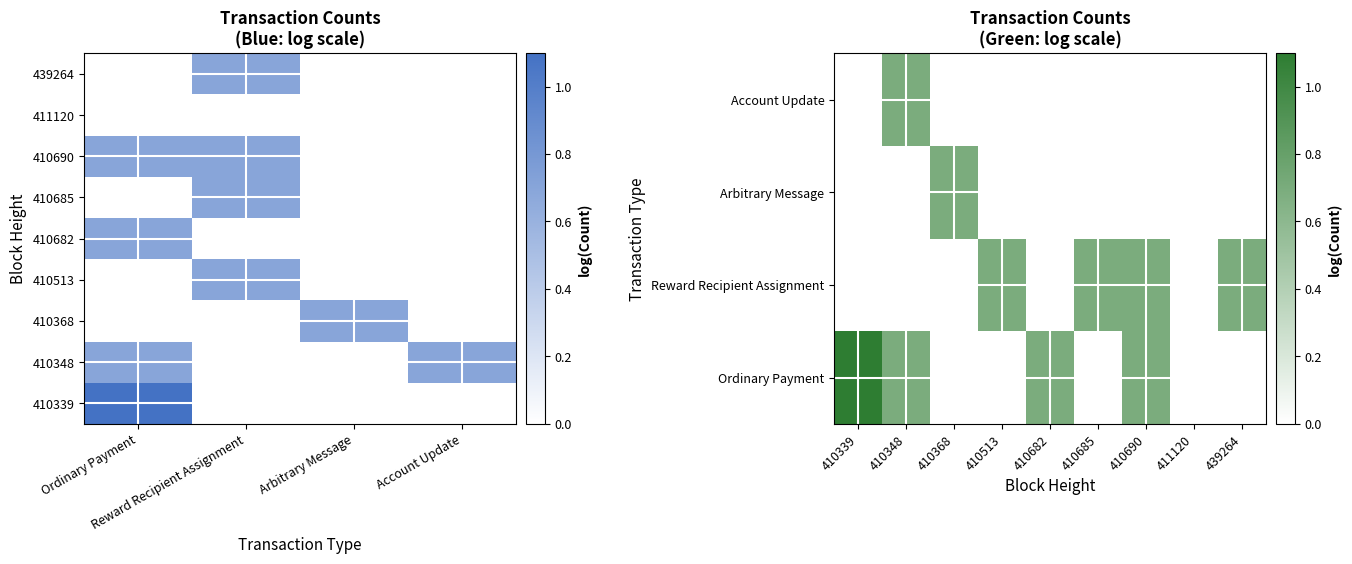

What is the greatest value displayed?

1.1